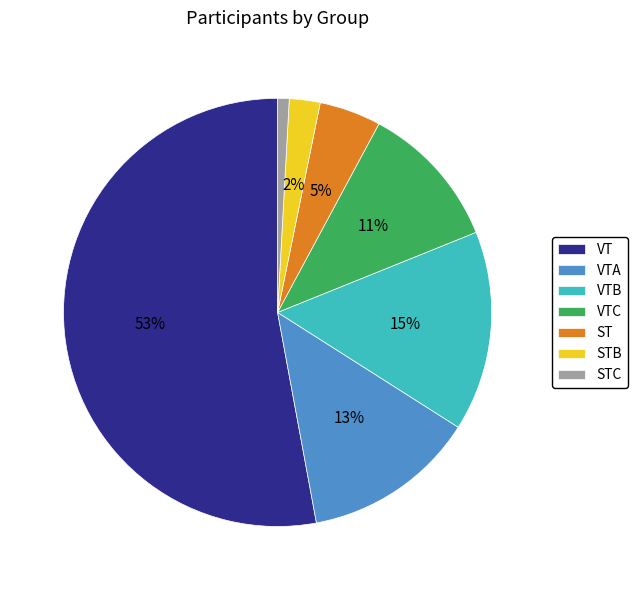

What is the largest slice in the pie chart?

VT